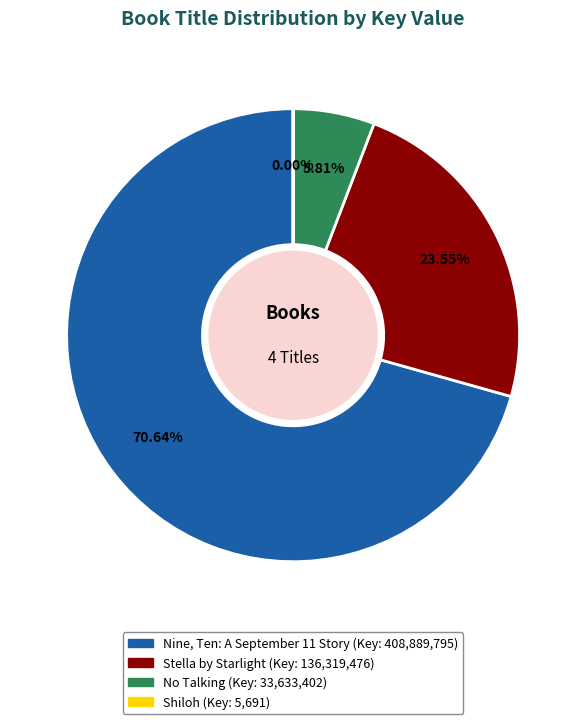

Between Nine, Ten: A September 11 Story and Stella by Starlight, which is larger?

Nine, Ten: A September 11 Story